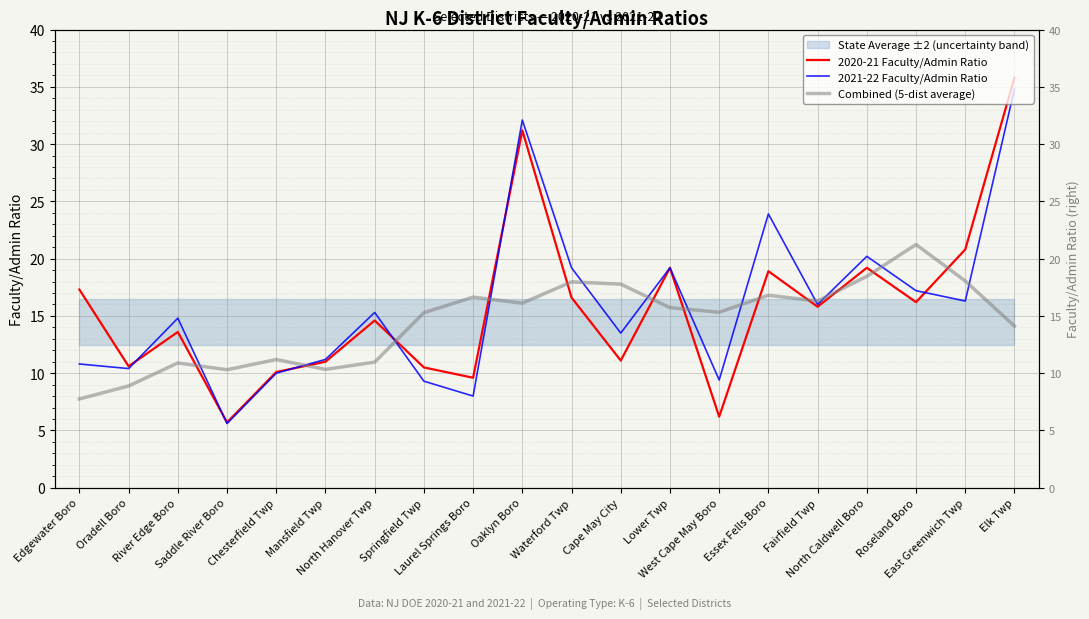

The value of Combined (5-dist average) at Chesterfield Twp is 16.9. True or false?

False